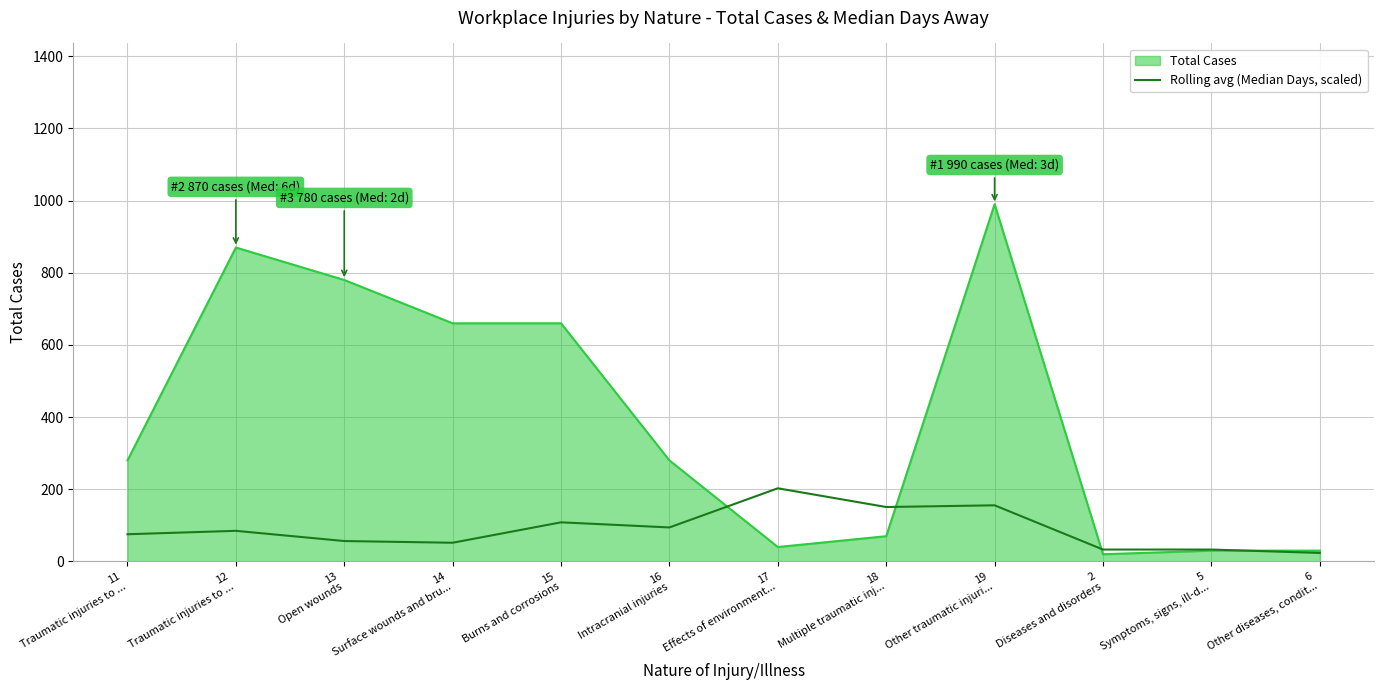

Which label corresponds to the smallest value in the chart?

6
Other diseases, condit...